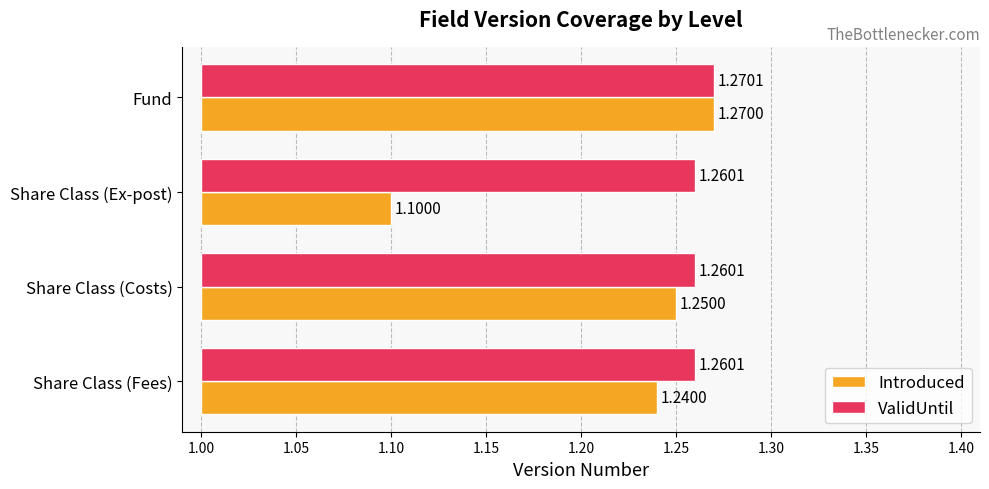

Which series has the widest spread of values?

Introduced